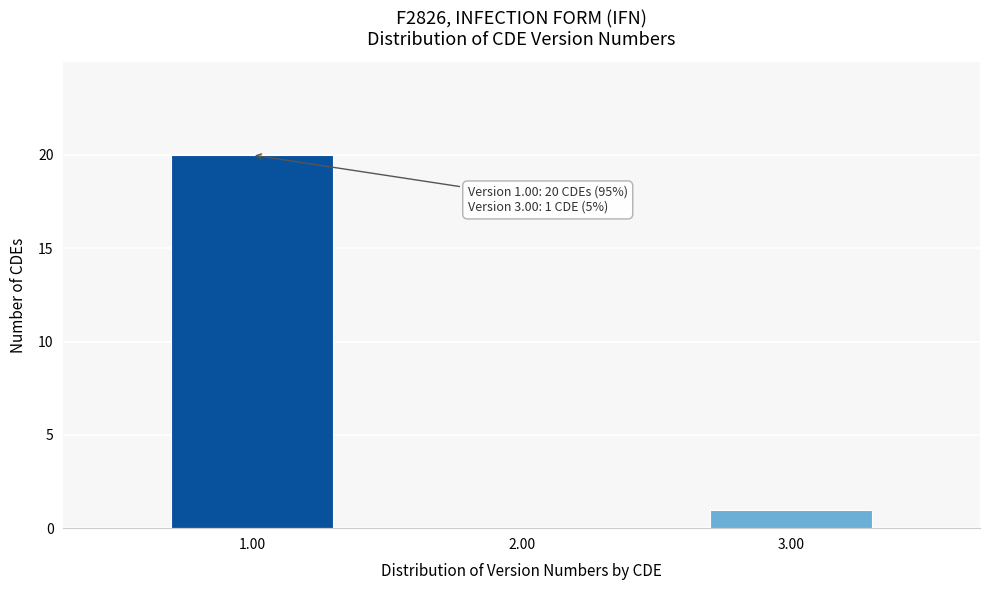

Reading left to right, transcribe all the data shown in this chart.

1.00=20	2.00=0	3.00=1